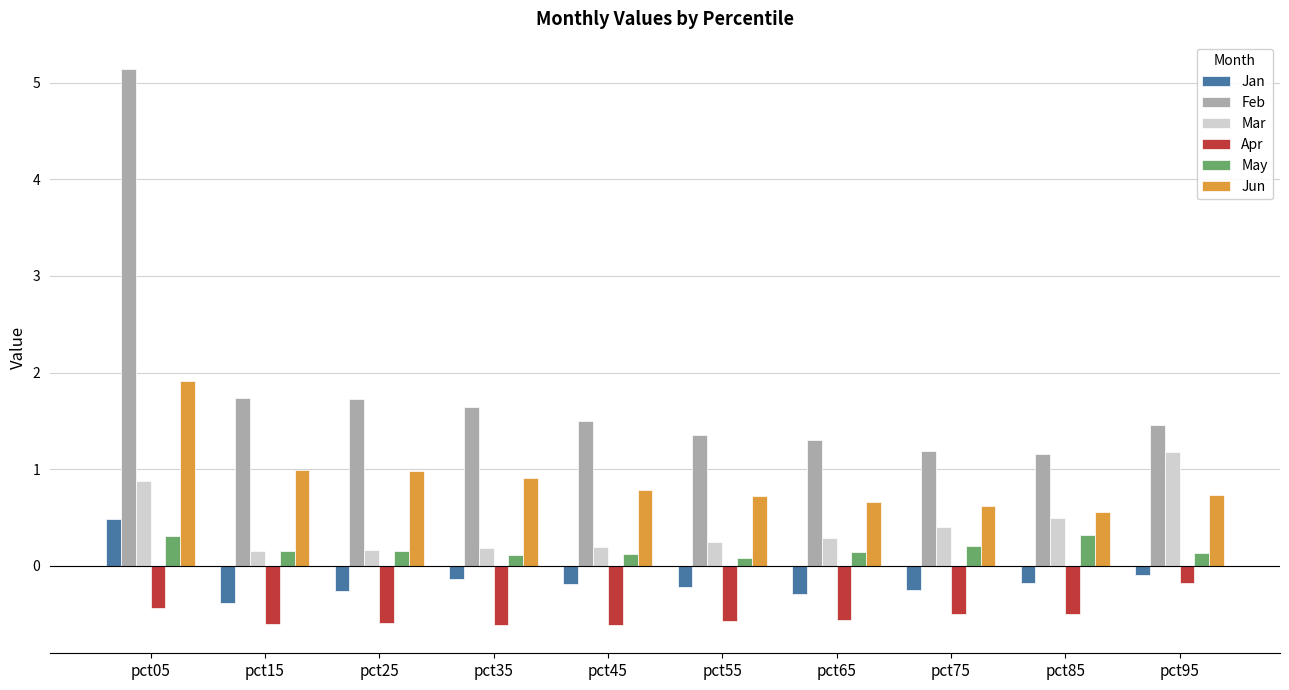

Which series has the largest total across all categories?

Feb